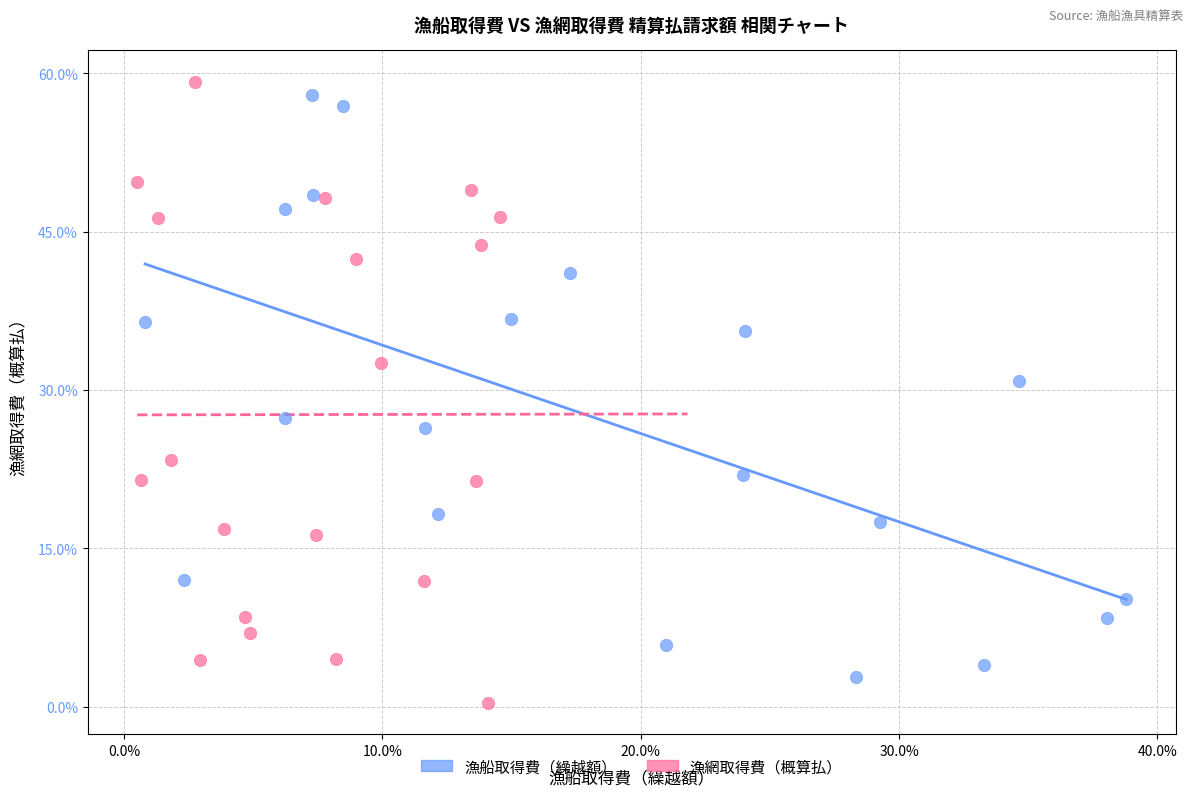

What are all the series names shown in the legend?

漁船取得費（繰越額）, 漁網取得費（概算払）